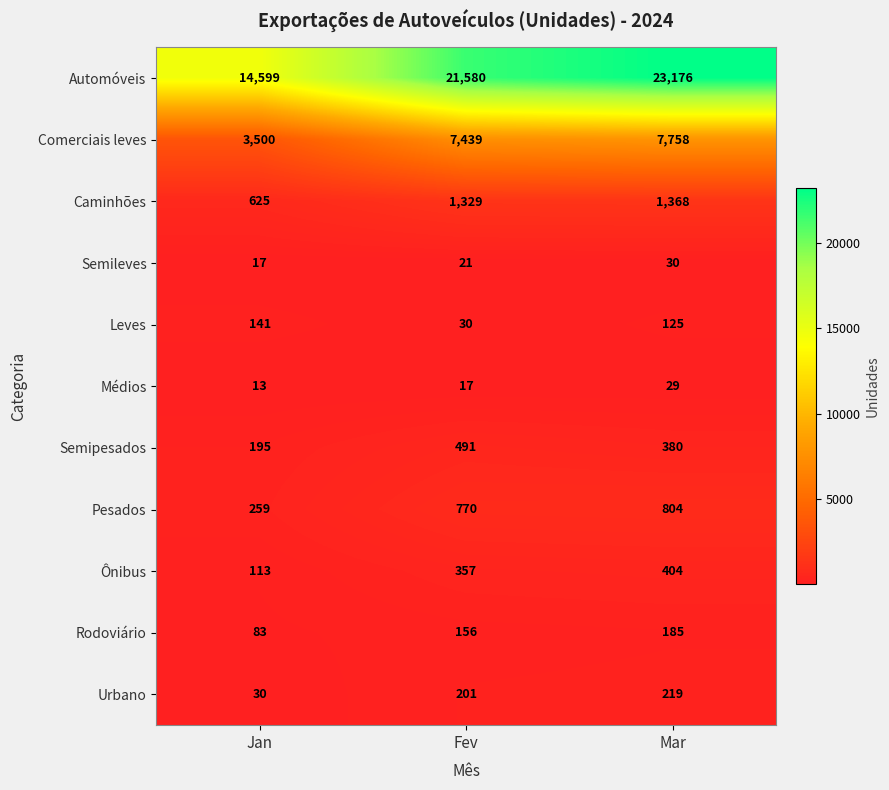

At which label is Médios closest to 21?

Fev